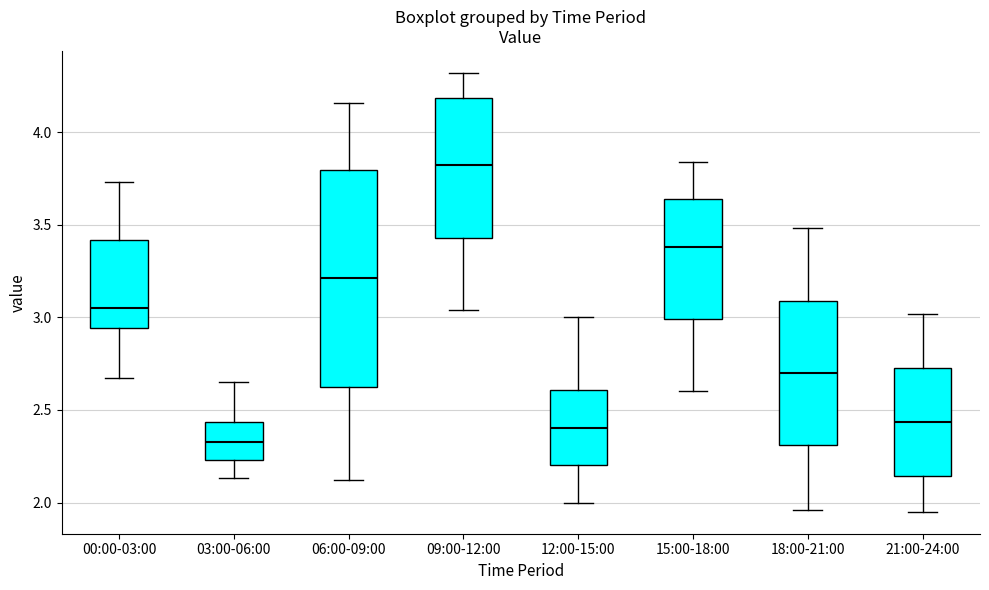

Which box is the tallest, from its lower edge to its upper edge?

06:00-09:00